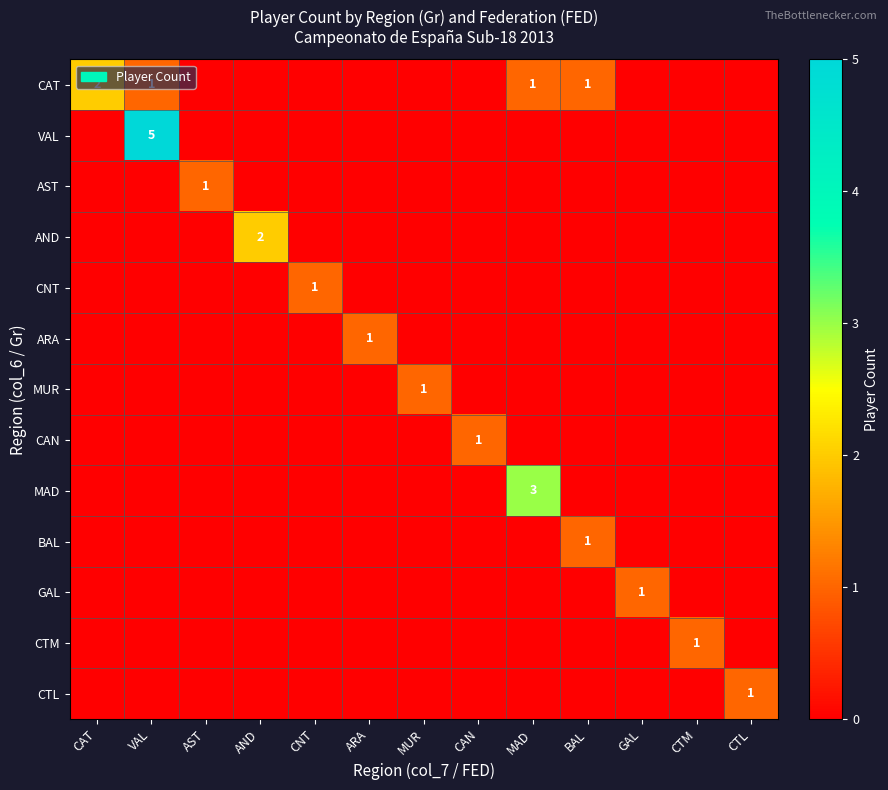

What is the total value across all series at VAL?

6